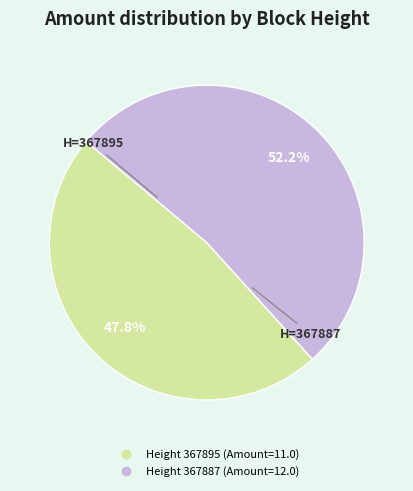

Is there a majority slice in this chart?

Yes